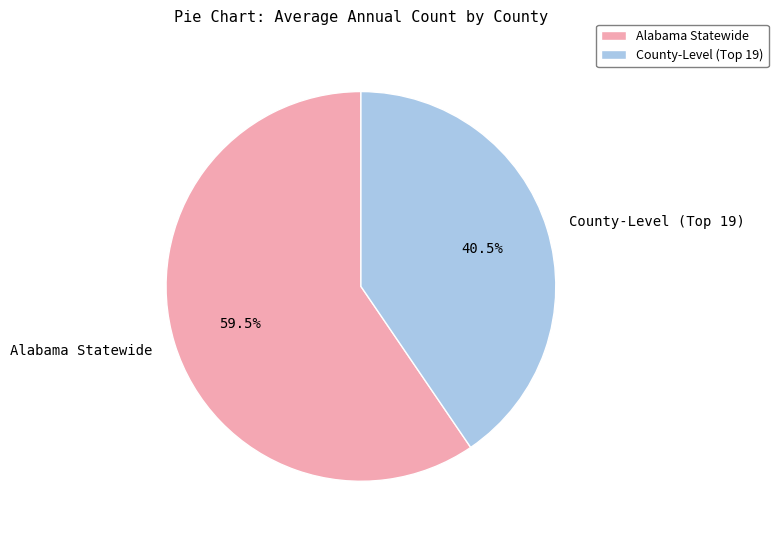

Which slice represents more than half of the pie?

Alabama Statewide